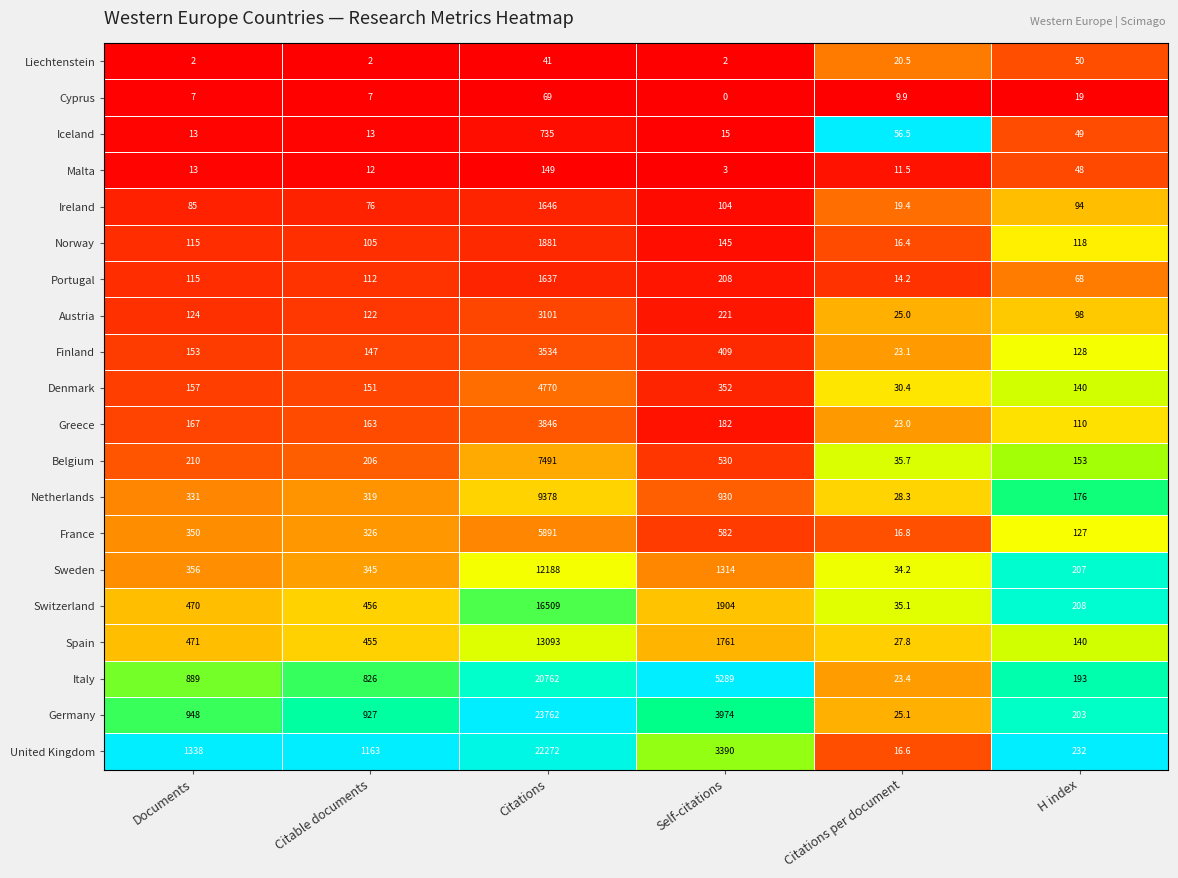

List the series in order of their peak value, highest first.

Germany, United Kingdom, Italy, Switzerland, Spain, Sweden, Netherlands, Belgium, France, Denmark, Greece, Finland, Austria, Norway, Ireland, Portugal, Iceland, Malta, Cyprus, Liechtenstein